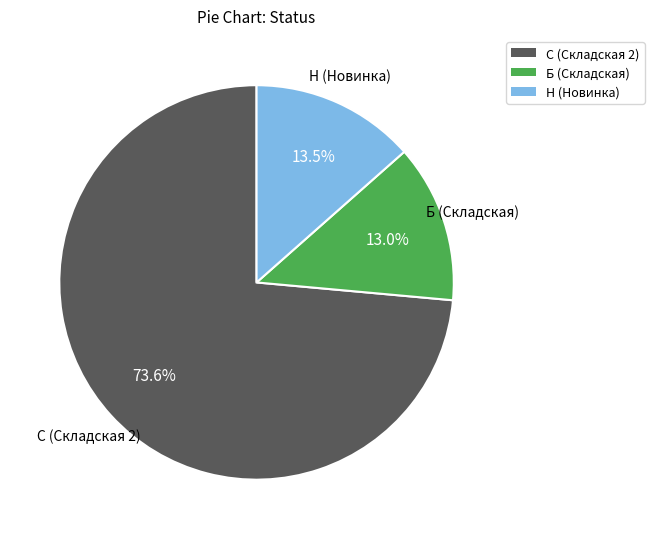

Does any single category account for the majority?

Yes